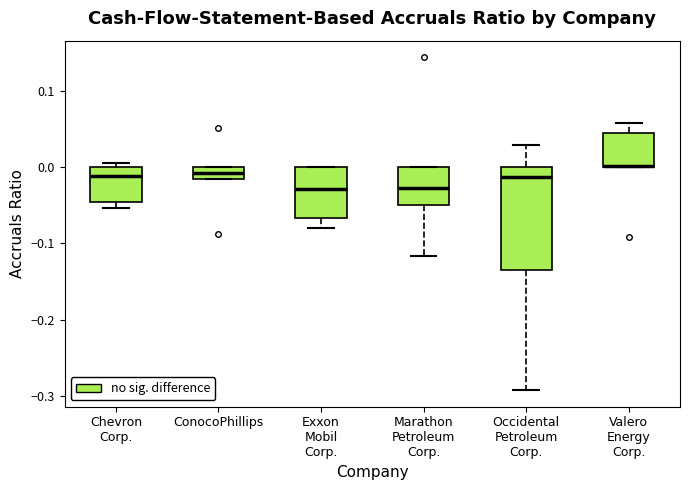

Reading left to right, transcribe this box plot: for each box, give where its median line is, the range the box spans, and where its two whiskers end, as read against the y-axis. The values are not printed on the chart, so give them approximately, as read against the axis.

Chevron Corp.: median -0.01, box -0.05 to 0.00, whiskers -0.05 (just below the box's lower edge) to 0.01
ConocoPhillips: median -0.01, box -0.02 to 0.00, whiskers -0.02 to 0.00
Exxon Mobil Corp.: median -0.03, box -0.07 to 0.00, whiskers -0.08 to 0.00
Marathon Petroleum Corp.: median -0.03, box -0.05 to 0.00, whiskers -0.12 to 0.00
Occidental Petroleum Corp.: median -0.01, box -0.14 to 0.00, whiskers -0.29 to 0.03
Valero Energy Corp.: median 0.00 (drawn on the box's lower edge), box 0.00 to 0.04, whiskers 0.00 to 0.06